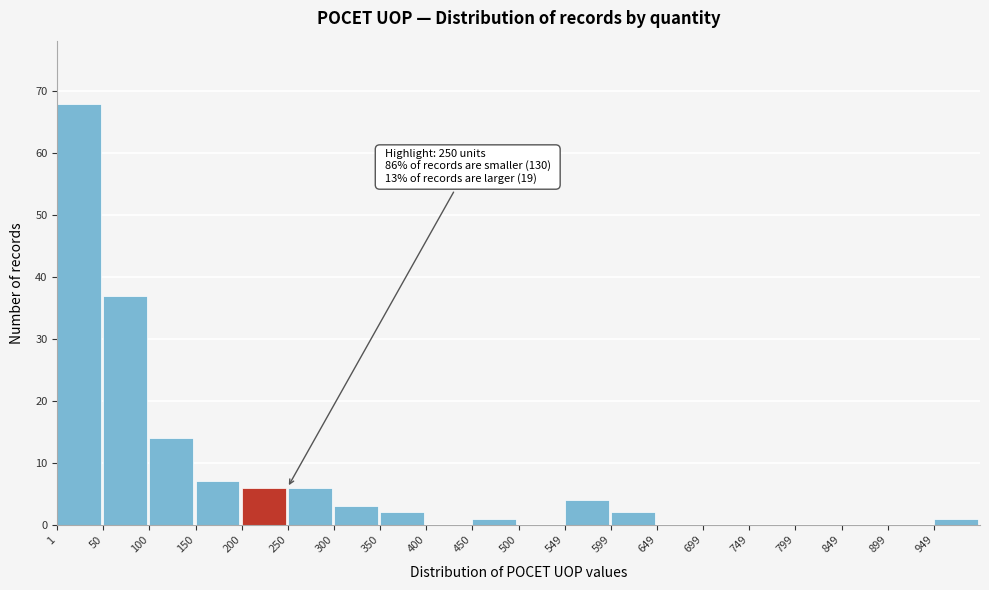

Over which range of the x-axis is the bar tallest?

0 to 50